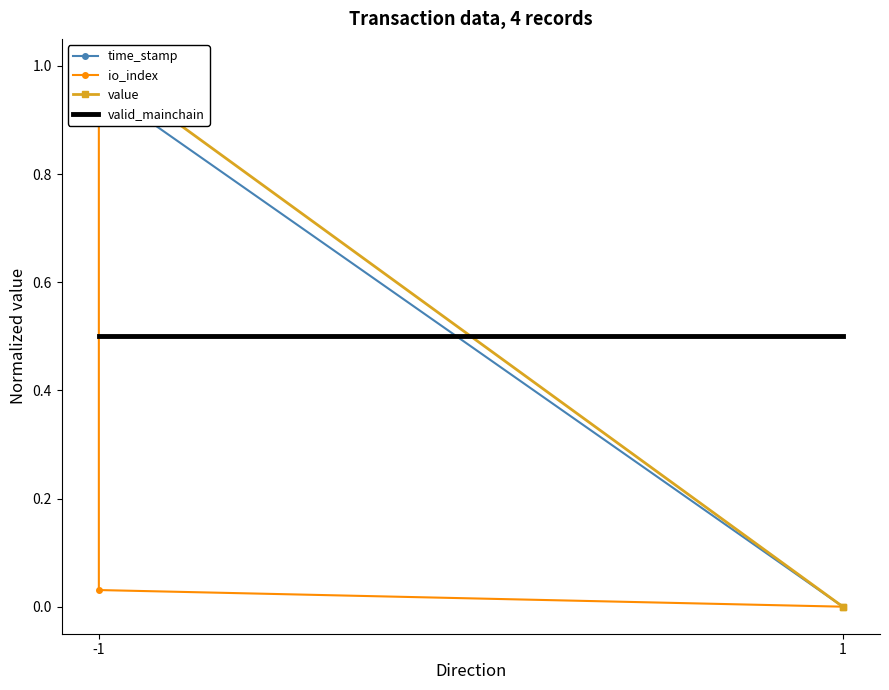

How many intersections are there between io_index and valid_mainchain?

1